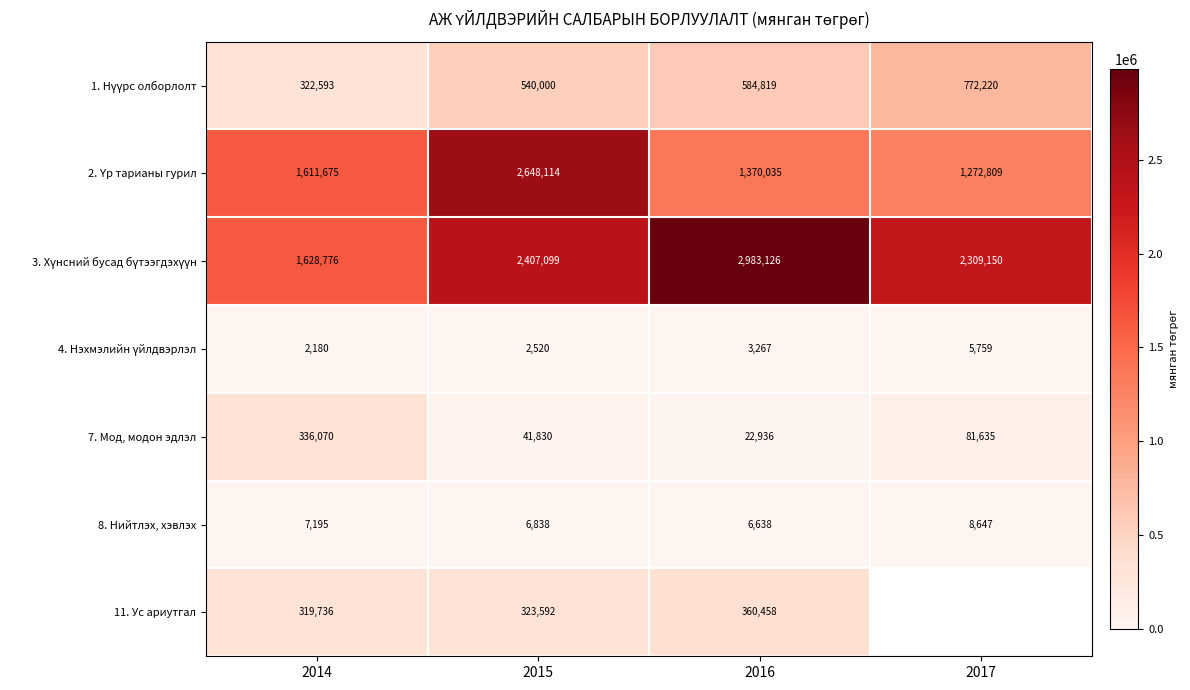

Which has a higher value, 2016 or 2015?

2016